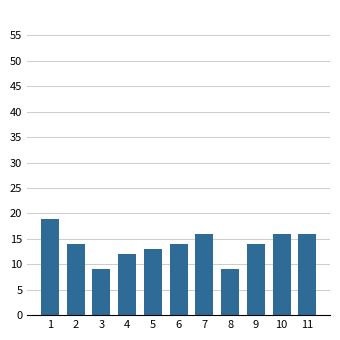

What is the smallest value displayed?

9